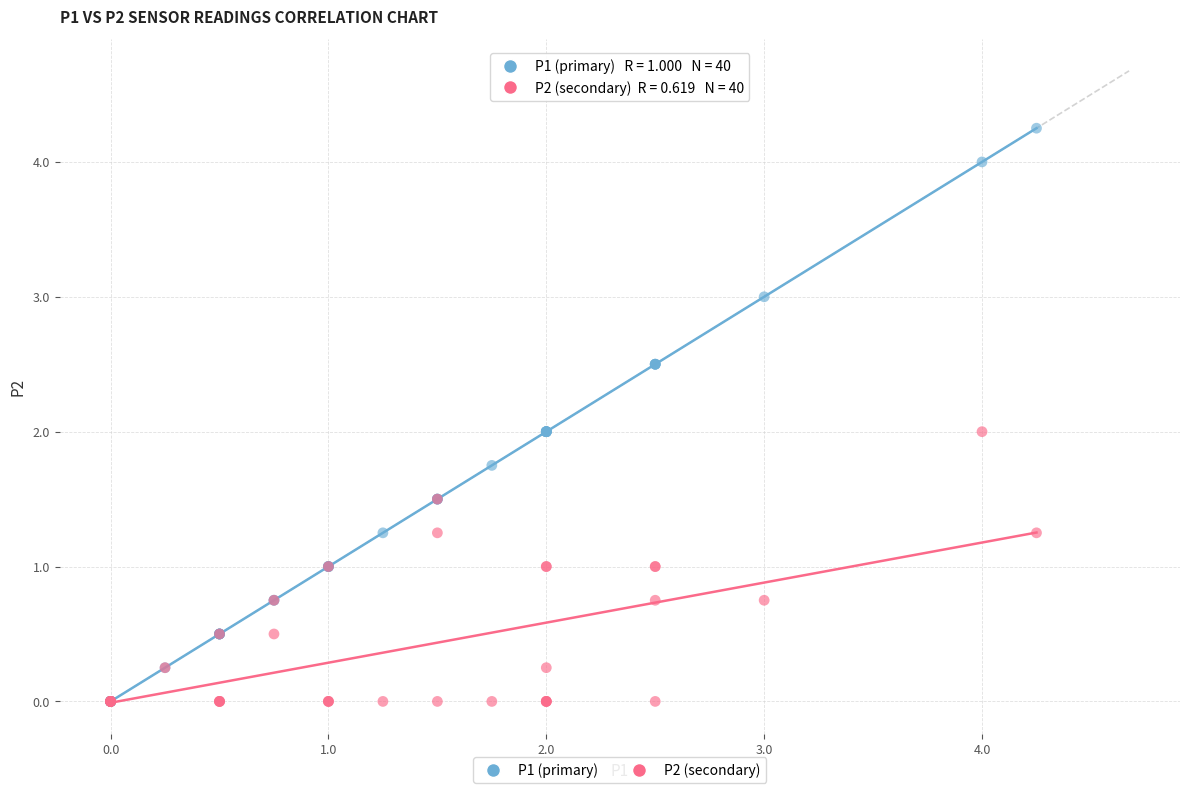

What are all the series names shown in the legend?

P1 (primary), P2 (secondary)